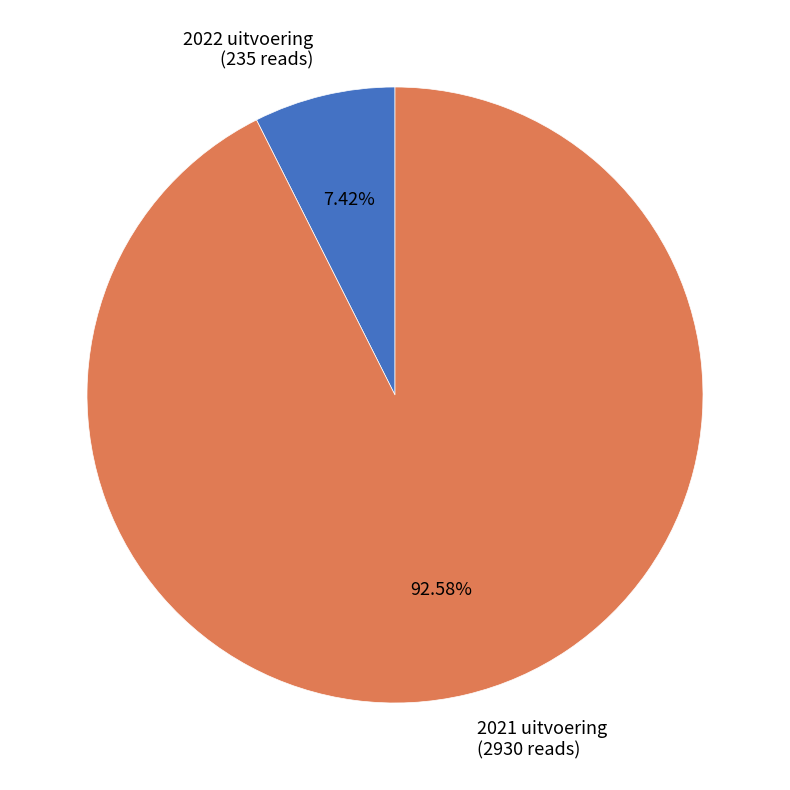

Which slice represents more than half of the pie?

2021 uitvoering (2930 reads)